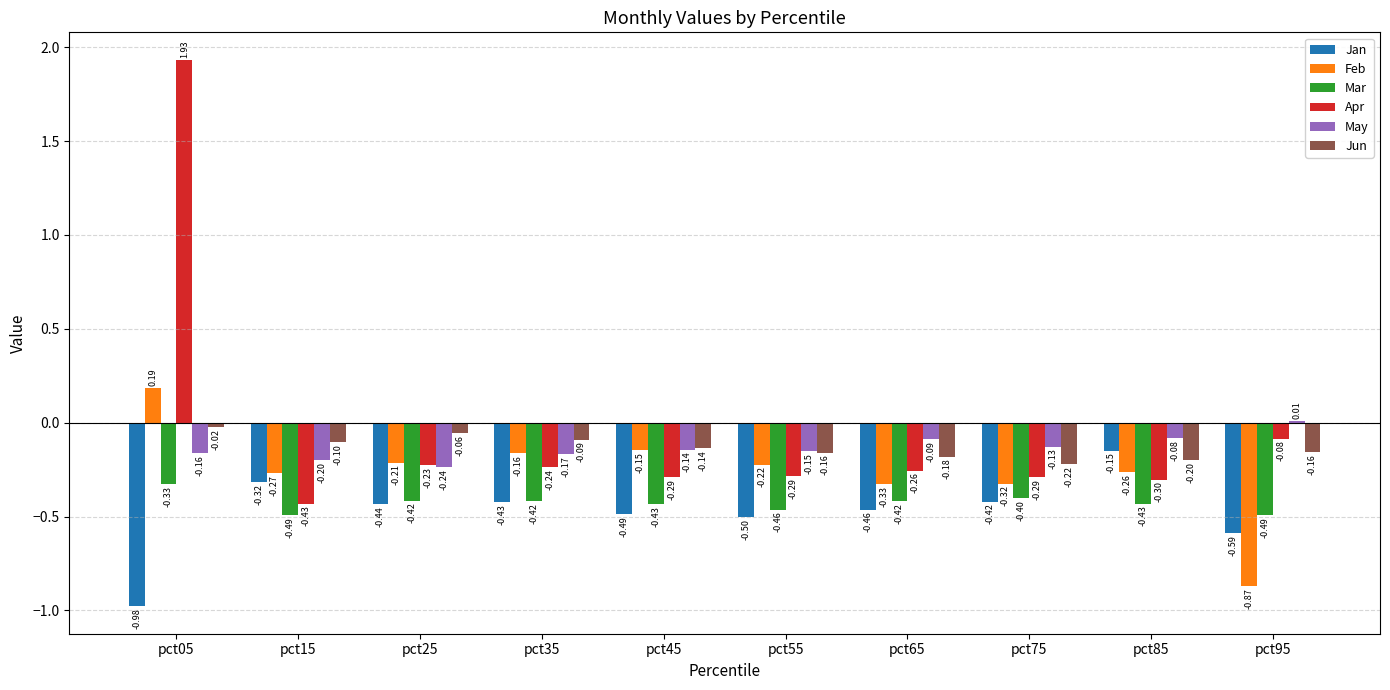

What is the sum of all Mar values?

-4.3